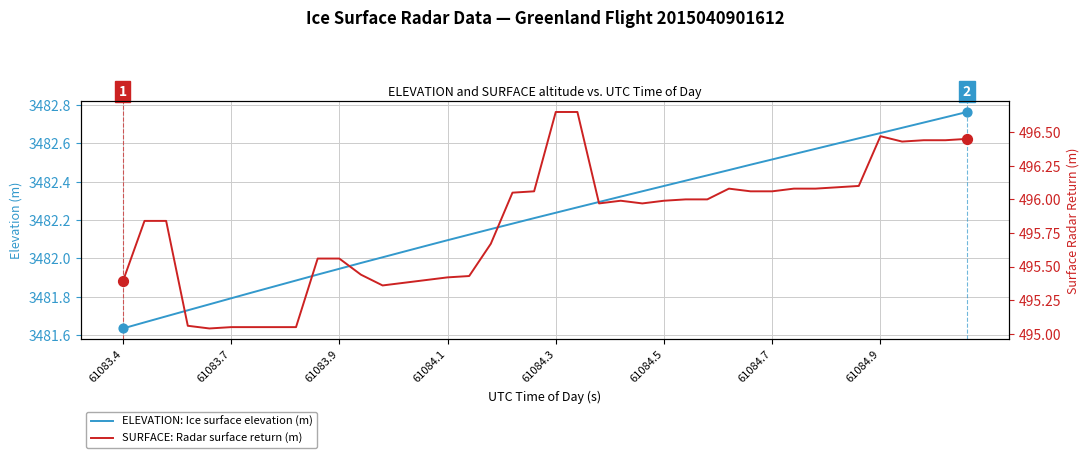

At which label does ELEVATION: Ice surface elevation (m) reach its minimum?

61083.4